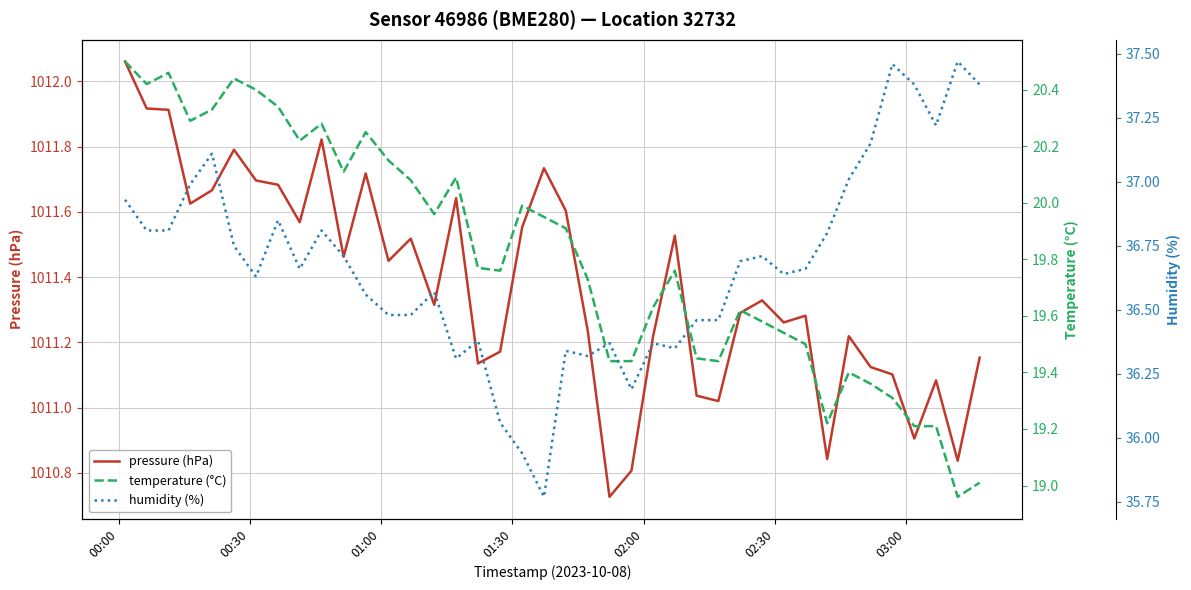

True or false: temperature (°C) and humidity (%) intersect in this chart.

False